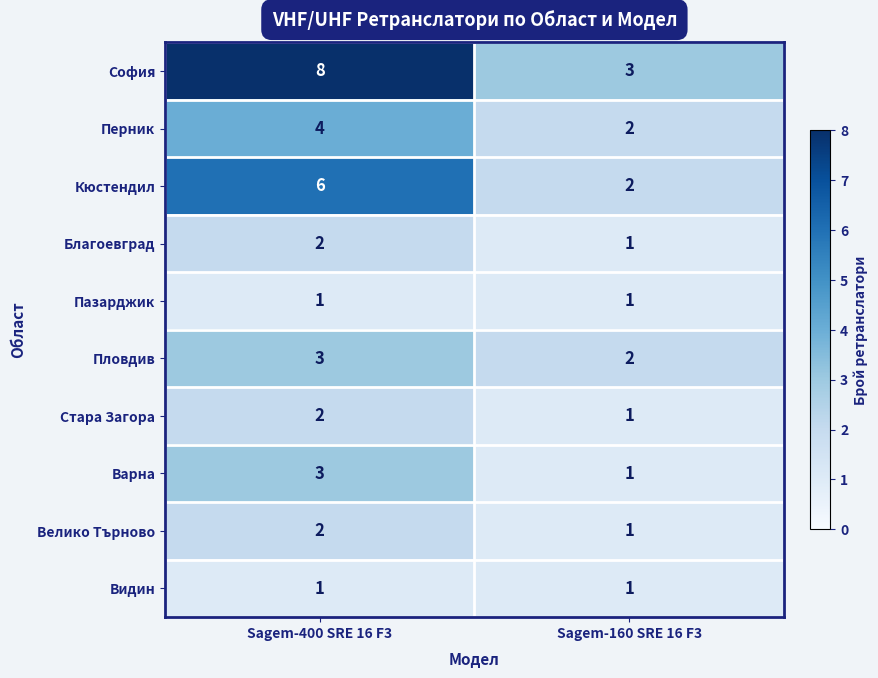

Reading left to right, what are all the values shown in this chart?

София: Sagem-400 SRE 16 F3=8	Sagem-160 SRE 16 F3=3
Перник: Sagem-400 SRE 16 F3=4	Sagem-160 SRE 16 F3=2
Кюстендил: Sagem-400 SRE 16 F3=6	Sagem-160 SRE 16 F3=2
Благоевград: Sagem-400 SRE 16 F3=2	Sagem-160 SRE 16 F3=1
Пазарджик: Sagem-400 SRE 16 F3=1	Sagem-160 SRE 16 F3=1
Пловдив: Sagem-400 SRE 16 F3=3	Sagem-160 SRE 16 F3=2
Стара Загора: Sagem-400 SRE 16 F3=2	Sagem-160 SRE 16 F3=1
Варна: Sagem-400 SRE 16 F3=3	Sagem-160 SRE 16 F3=1
Велико Търново: Sagem-400 SRE 16 F3=2	Sagem-160 SRE 16 F3=1
Видин: Sagem-400 SRE 16 F3=1	Sagem-160 SRE 16 F3=1